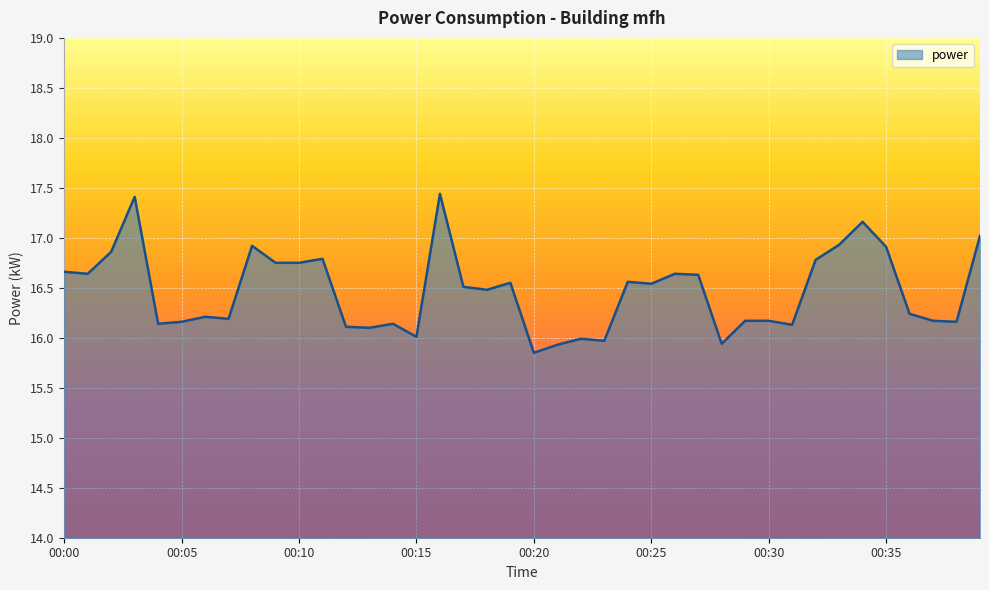

How many distinct data groups are displayed?

1